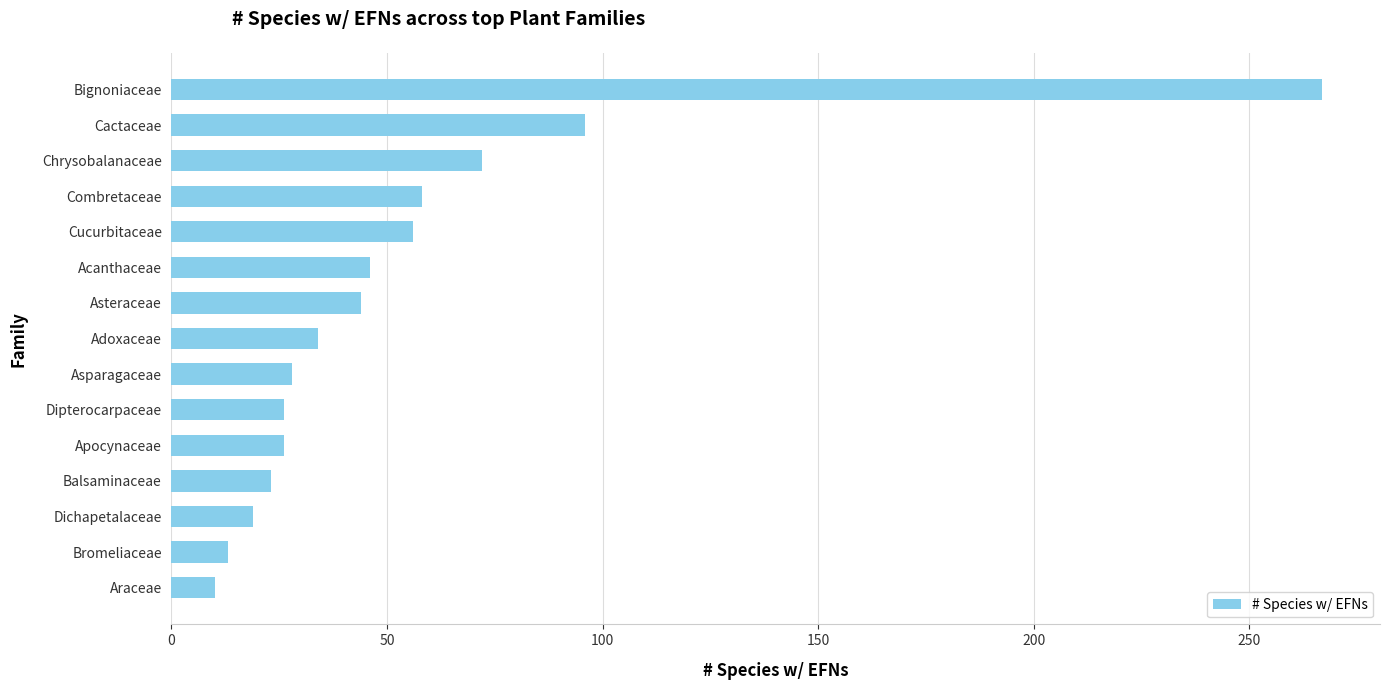

Reading top to bottom, list all the values displayed in this chart.

267	96	72	58	56	46	44	34	28	26	26	23	19	13	10